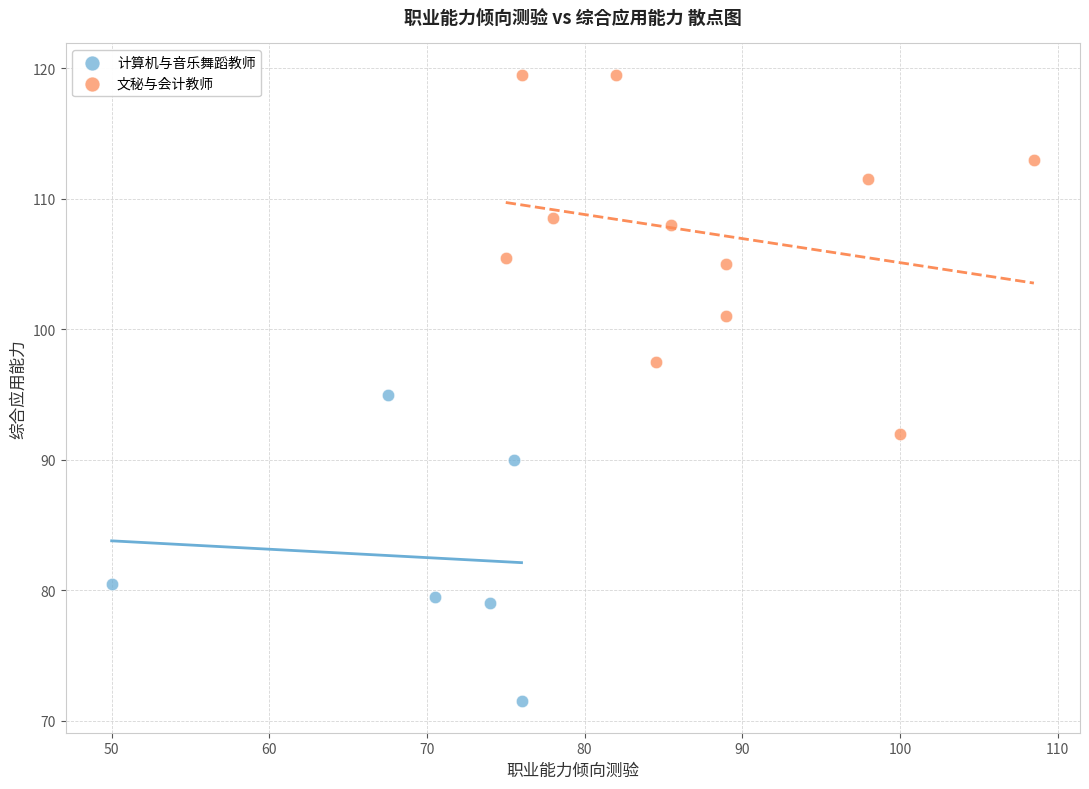

Which series reaches the minimum Y coordinate?

计算机与音乐舞蹈教师